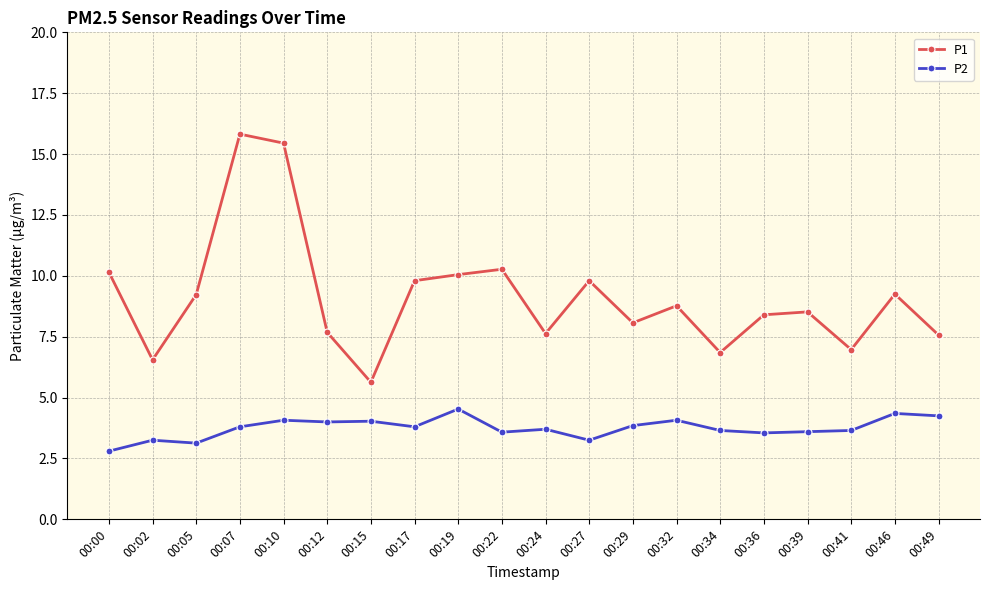

The P2 series shows 4.1 at 00:32. True or false?

True